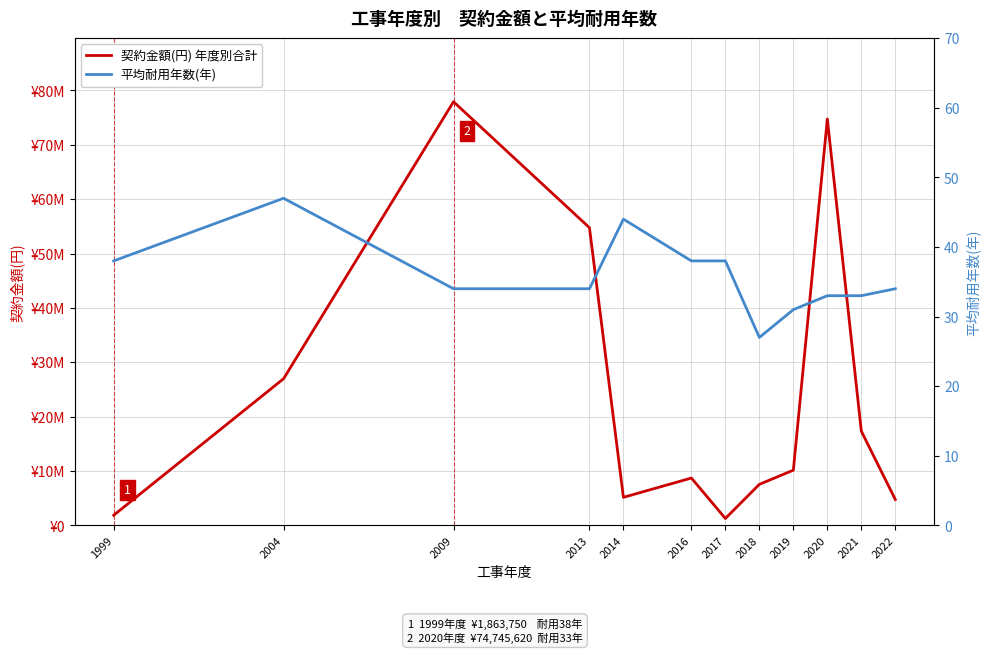

How many data points in 契約金額(円) 年度別合計 are above 10157120?

5